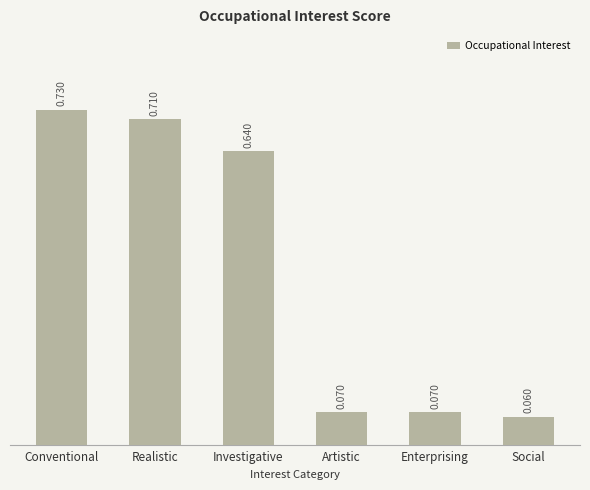

Rank the categories by value from lowest to highest.

Social, Artistic, Enterprising, Investigative, Realistic, Conventional